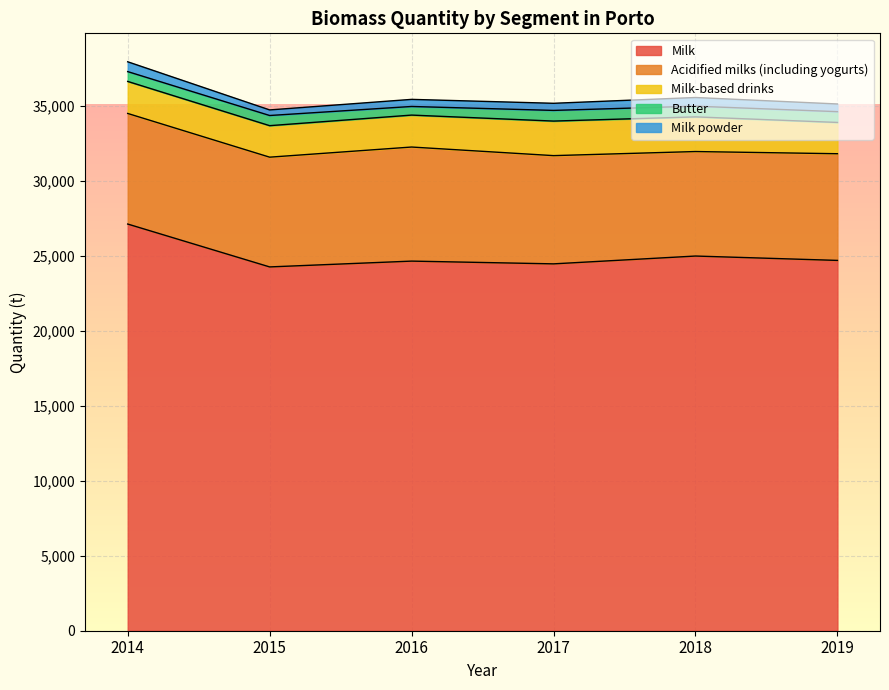

True or false: Milk-based drinks has a value of 2085.3 at 2019.

True